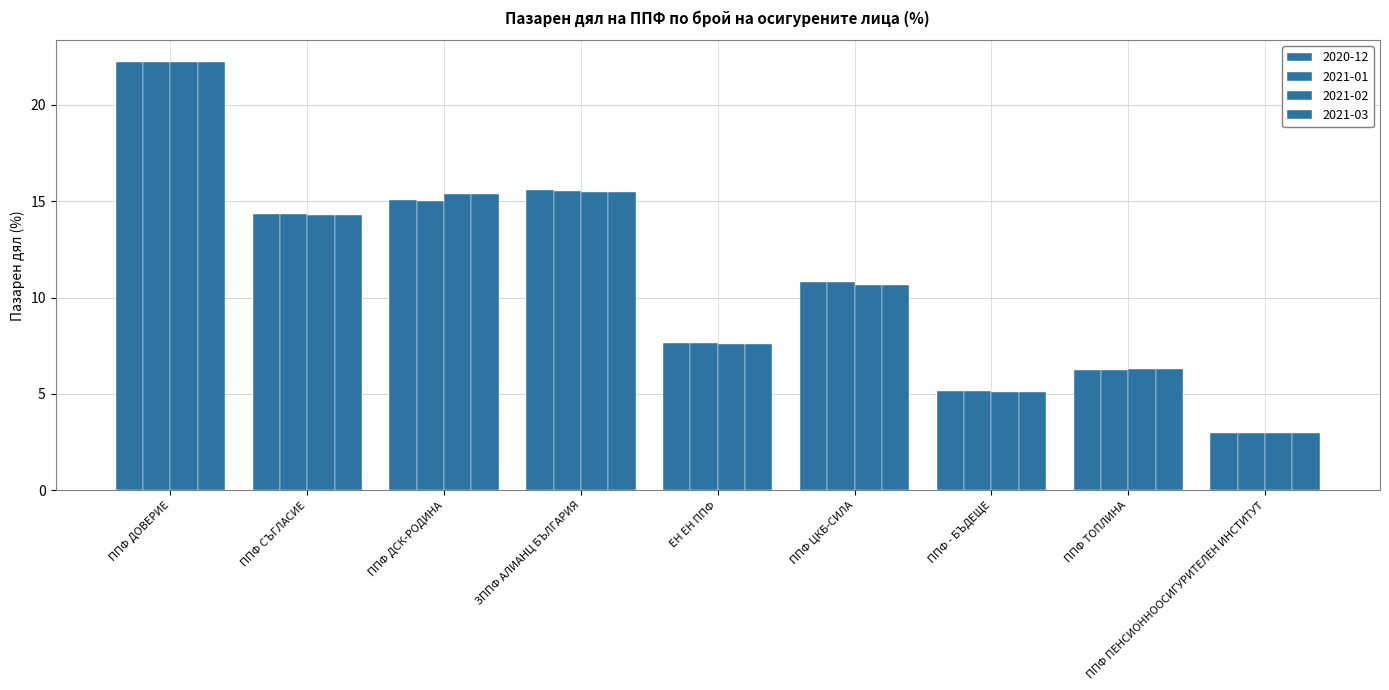

Rank the categories by 2020-12 value from lowest to highest.

ППФ ПЕНСИОННООСИГУРИТЕЛЕН ИНСТИТУТ, ППФ - БЪДЕЩЕ, ППФ ТОПЛИНА, ЕН ЕН ППФ, ППФ ЦКБ-СИЛА, ППФ СЪГЛАСИЕ, ППФ ДСК-РОДИНА, ЗППФ АЛИАНЦ БЪЛГАРИЯ, ППФ ДОВЕРИЕ